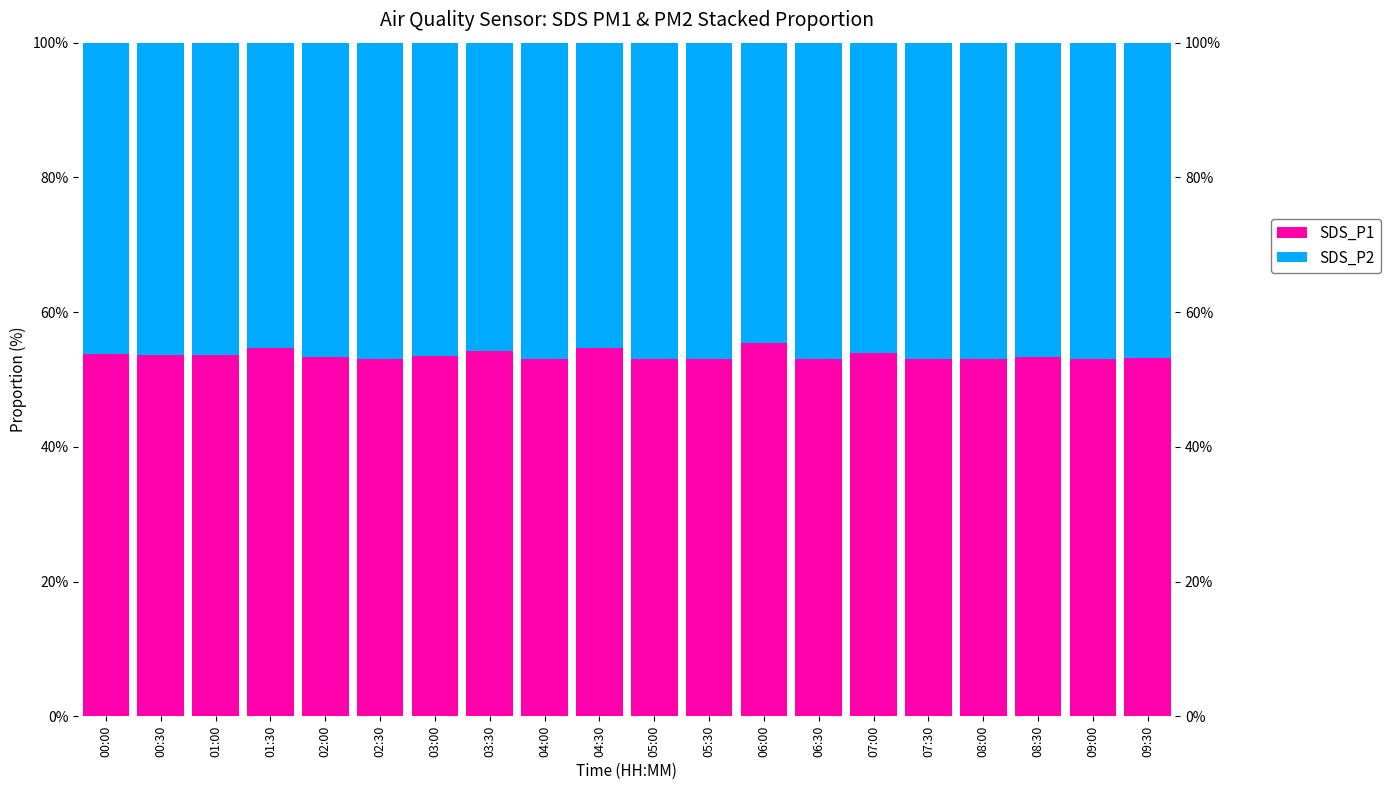

What is the difference between the highest and lowest values at 01:30?

9.4